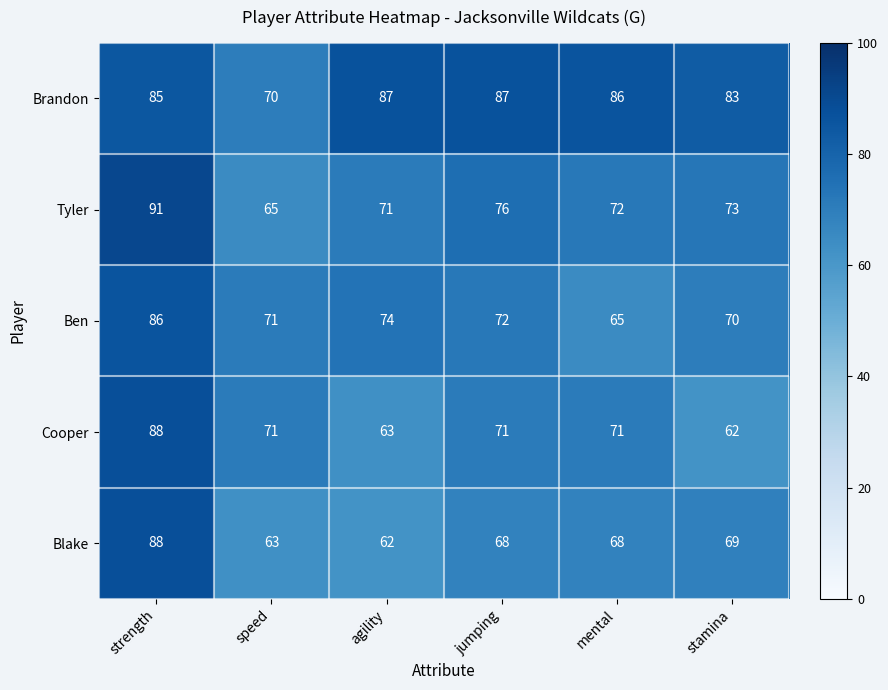

What is the average value of the Ben series?

73